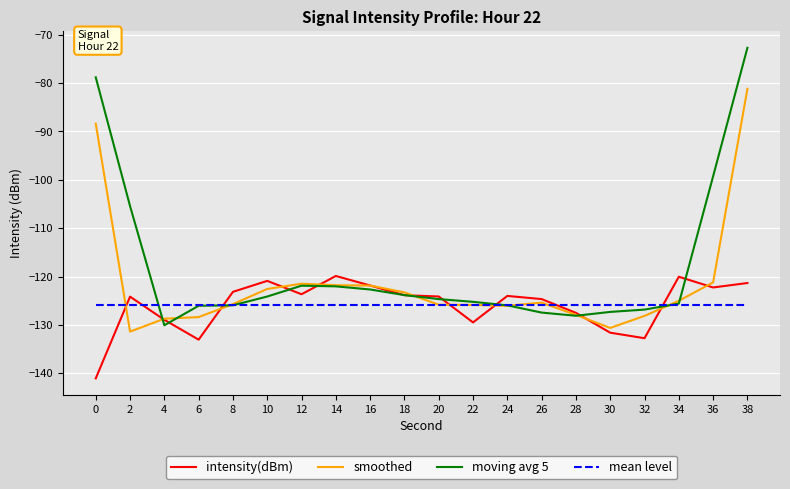

Between 20 and 28, which series saw the biggest shift?

moving avg 5